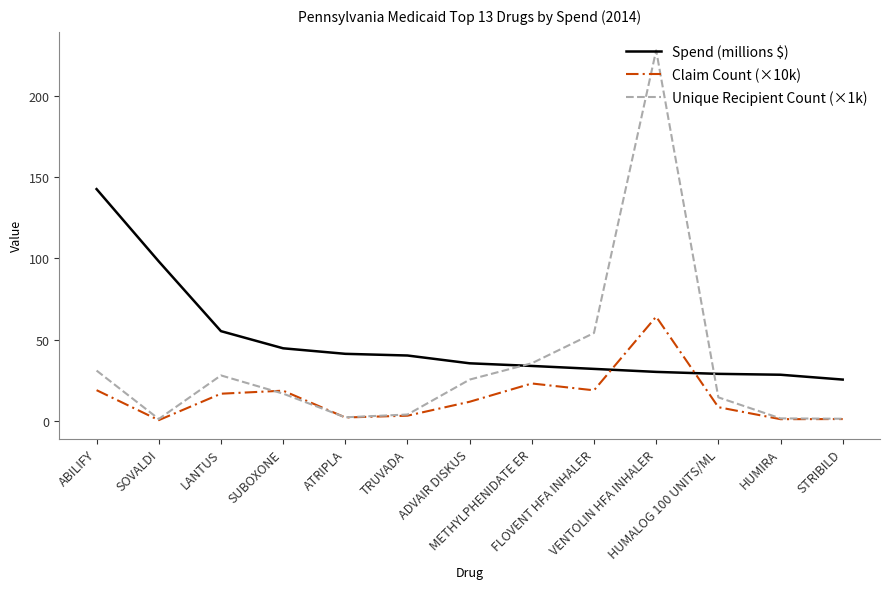

What is the difference between the maximum and minimum values in the Claim Count (×10k) series?

63.7